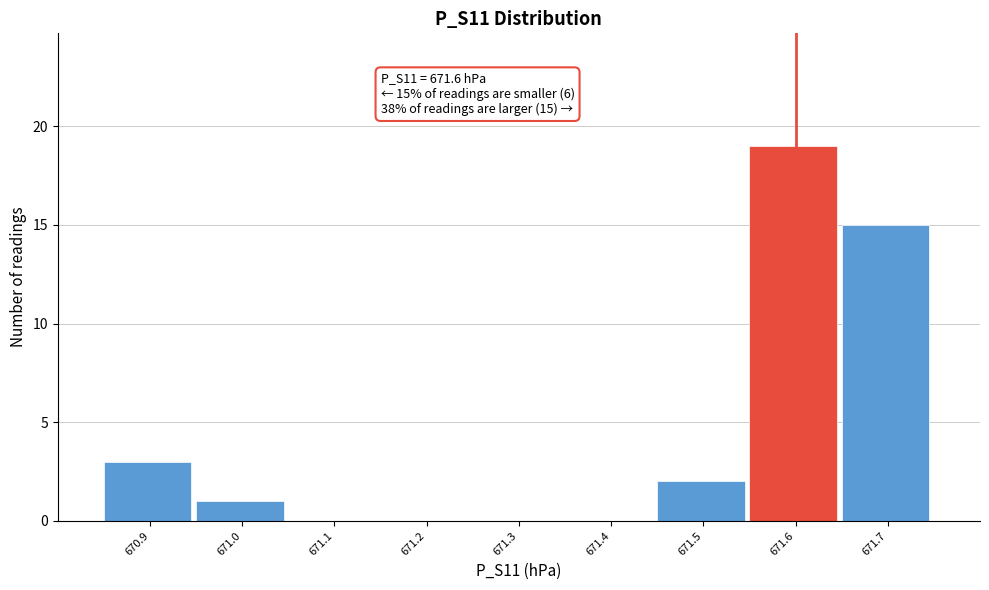

Which range on the x-axis has the tallest bar?

671.55 to 671.65